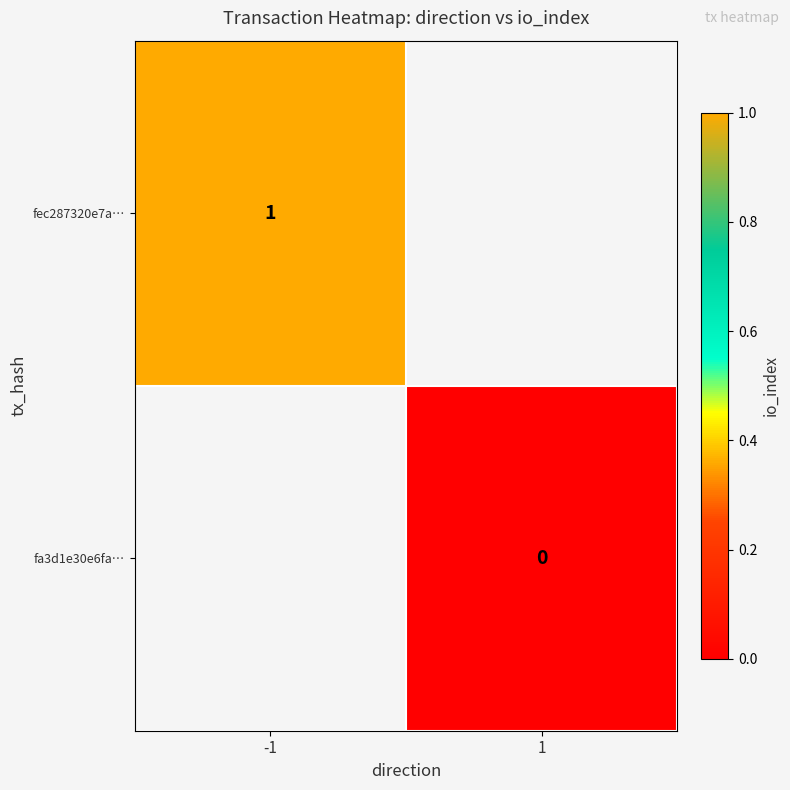

The value of fec287320e7a… at -1 is 1. True or false?

True